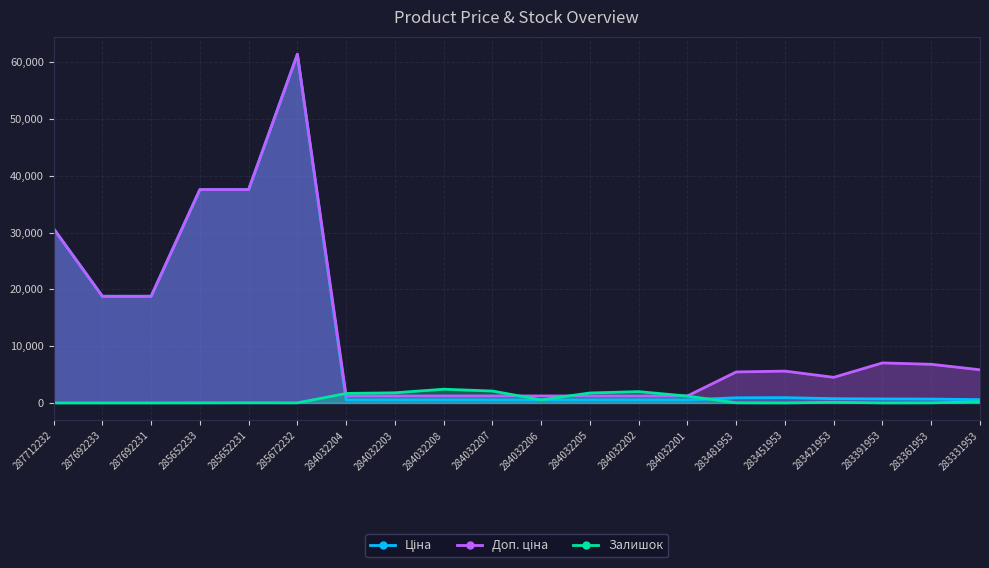

At how many categories does at least one series exceed 53462?

1